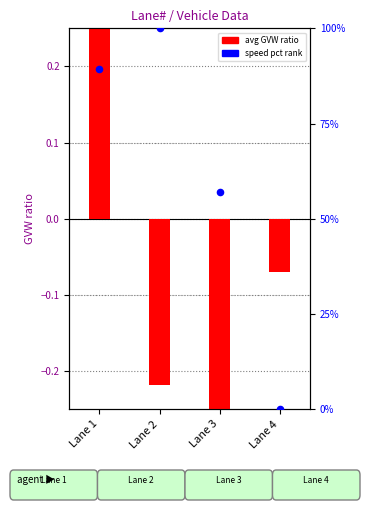

At how many categories does at least one series exceed 54?

3